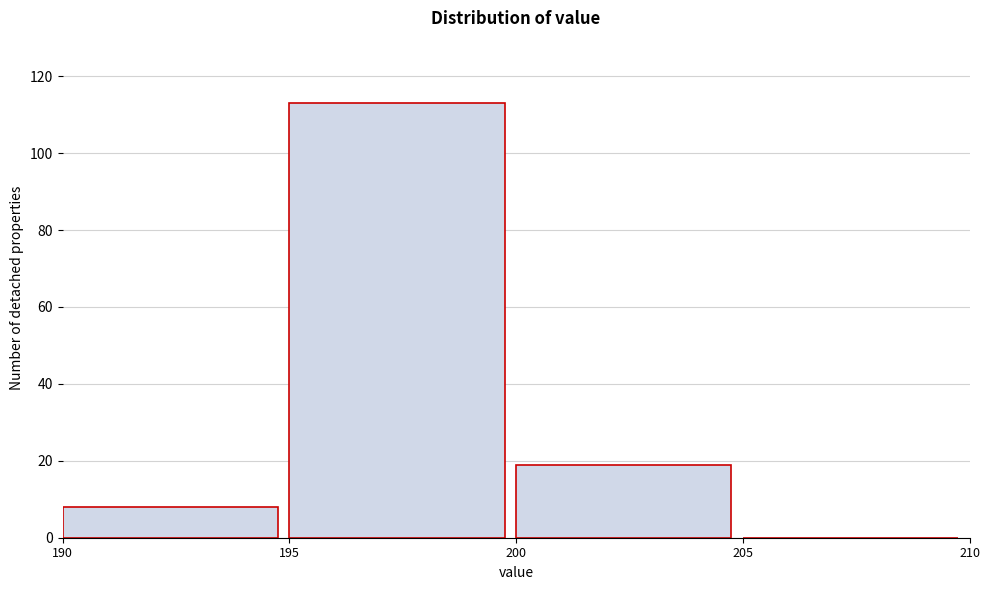

Reading left to right, transcribe this chart: for each bar, give the range it covers on the x-axis and its height. The values are not printed on the chart, so give them approximately, as read against the axis.

190 to 195: 8
195 to 200: 114
200 to 205: 20
205 to 210: 0